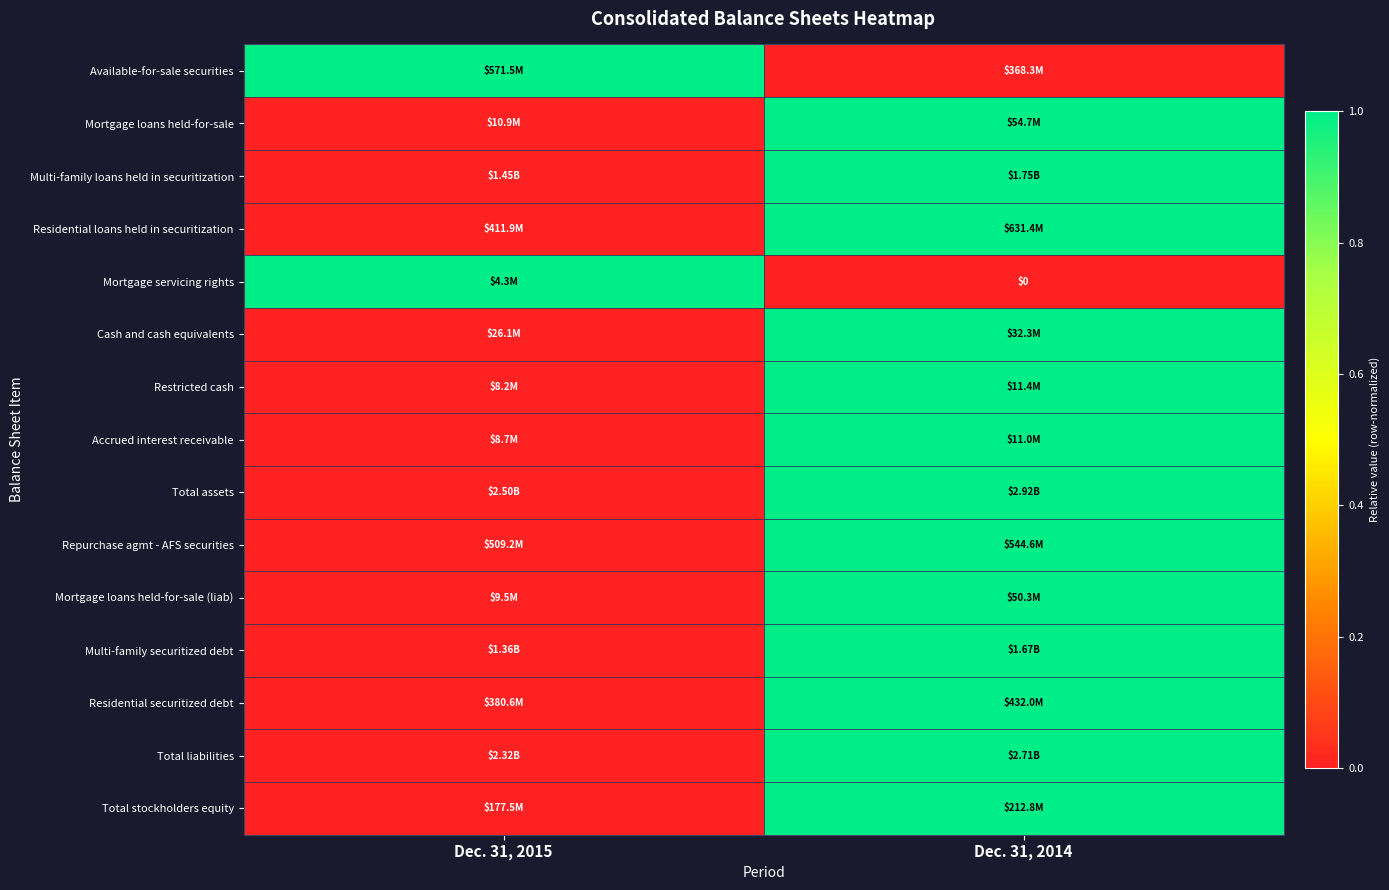

At which category is the sum across all series the highest?

Dec. 31, 2014